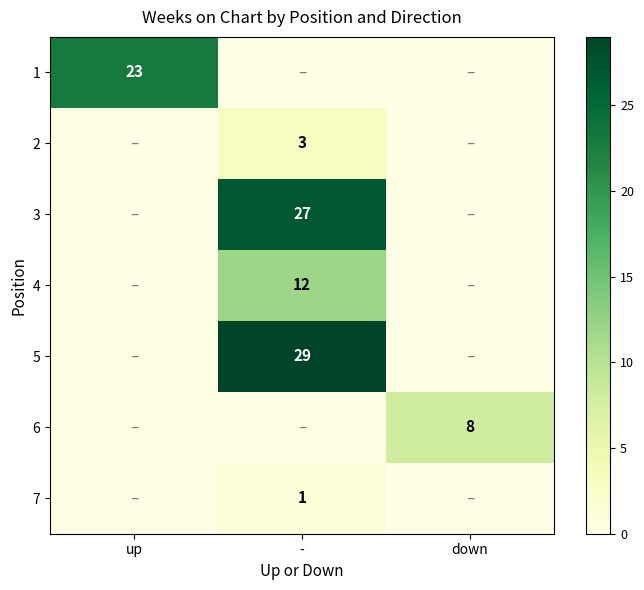

The 5 series shows 20 at -. True or false?

False